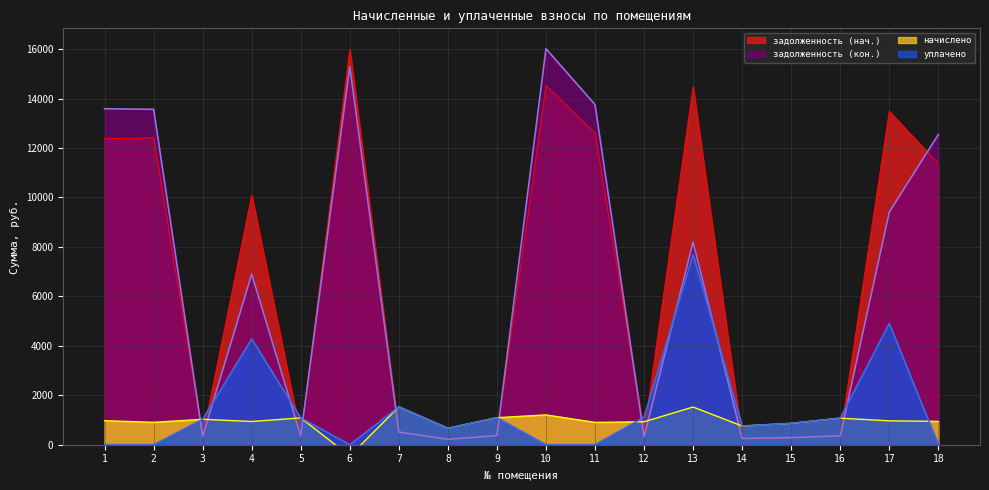

Reading left to right, transcribe all the data shown in this chart.

задолженность (нач.): 12374.9	12414.4	342.7	10095.3	361.4	15990.5	511.2	221.8	364.3	14527.4	12607.4	502.7	14477.4	252.0	288.1	357.8	13482.1	11377.2
задолженность (кон.): 13589.9	13566.3	342.7	6900.0	361.4	15292.1	511.2	221.8	364.3	16018.7	13756.8	326.3	8199.1	252.0	288.0	357.8	9406.6	12545.1
начислено: 972.0	905.0	1028.2	939.6	1084.3	-453.8	1533.6	665.3	1093.0	1205.3	902.9	928.8	1524.4	756.0	864.0	1073.5	965.5	943.9
уплачено: 0.0	0.0	1028.2	4278.7	1084.3	0.0	1533.6	665.3	1093.0	0.0	0.0	1111.3	7691.6	756.0	864.0	1073.5	4907.2	0.0